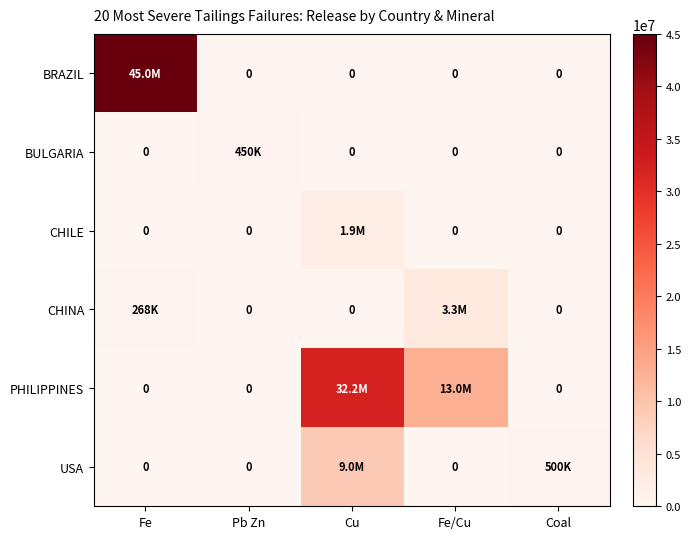

At how many categories does at least one series exceed 38652745?

1